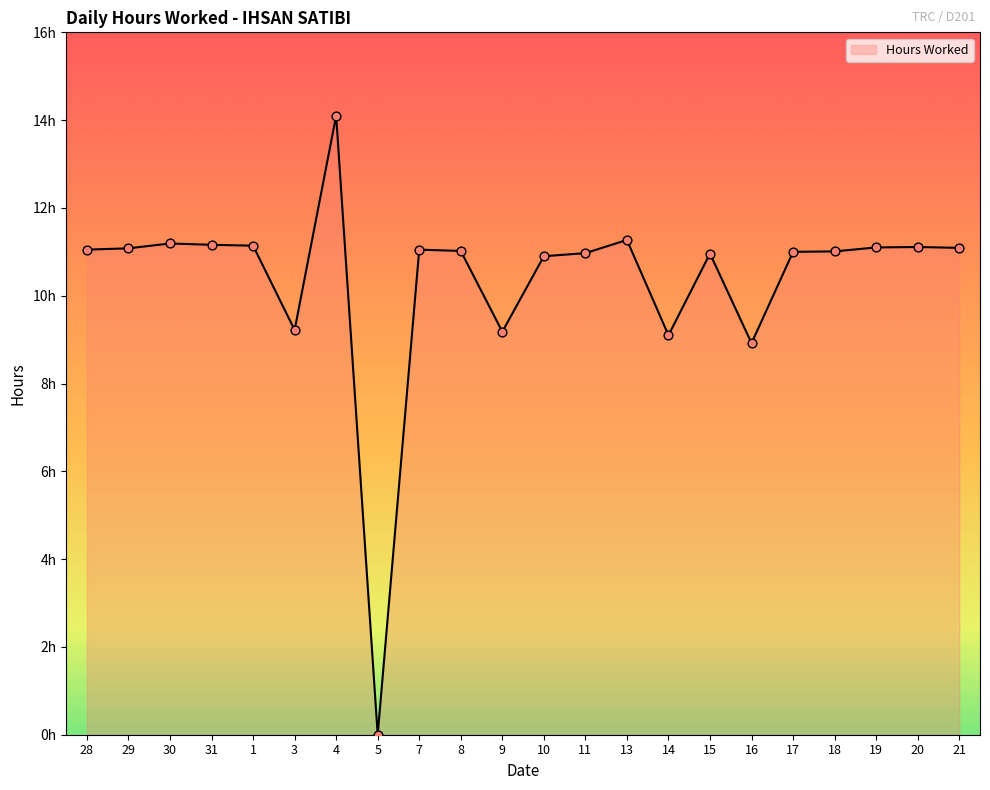

What is the change in value from 4 to 9?

-4.9